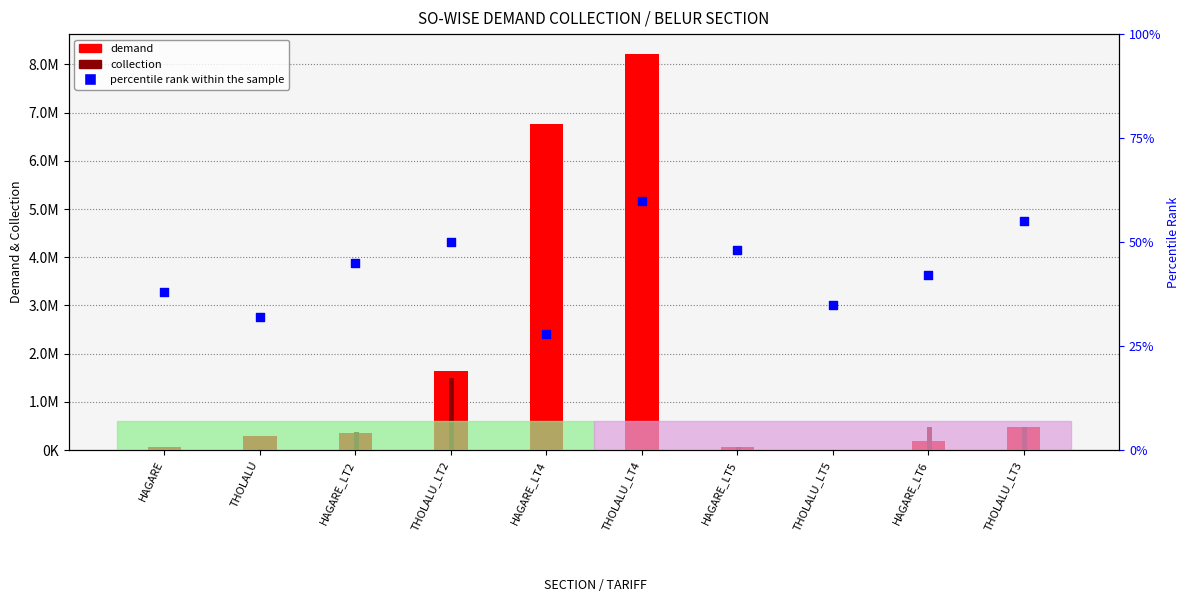

Which series reaches the minimum Y coordinate?

collection